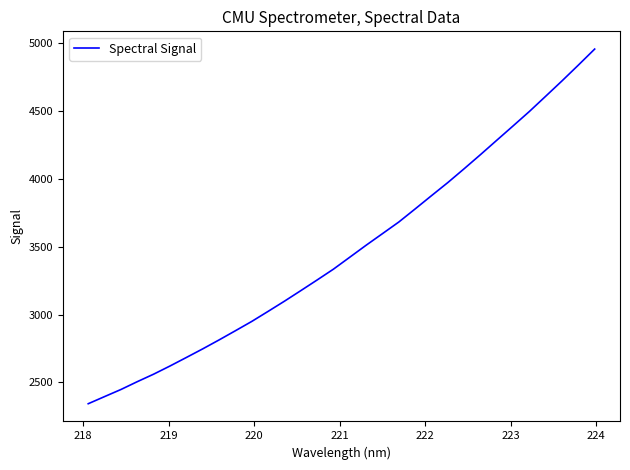

What is the smallest value displayed?

2342.8